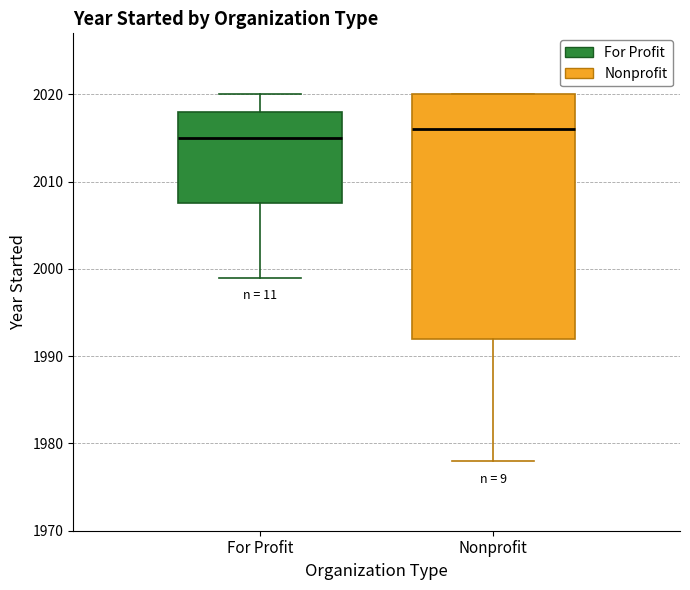

Where does the median line of the box for For Profit sit on the y-axis? The values are not printed on the chart, so give them approximately, as read against the axis.

2015